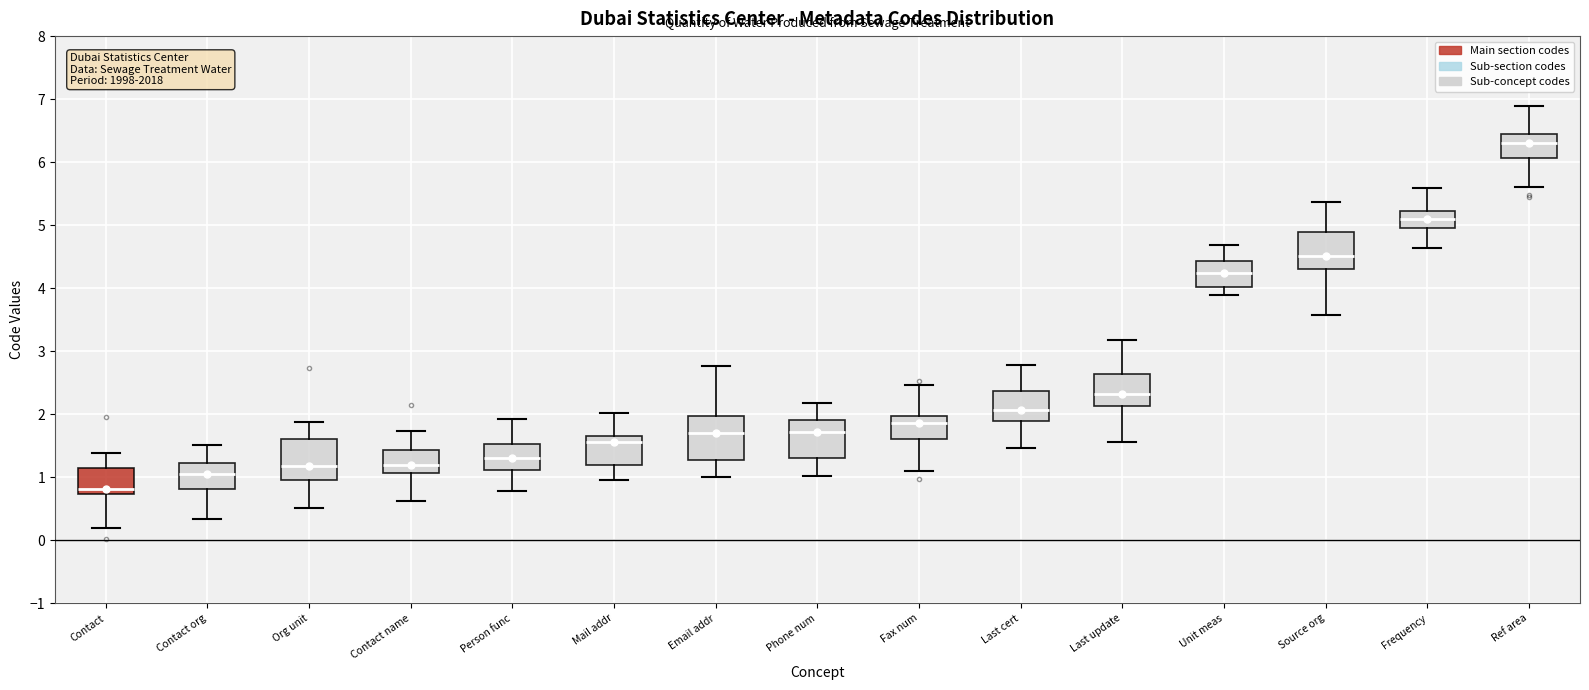

Where does the median line of the box for Last cert sit on the y-axis? The values are not printed on the chart, so give them approximately, as read against the axis.

2.1